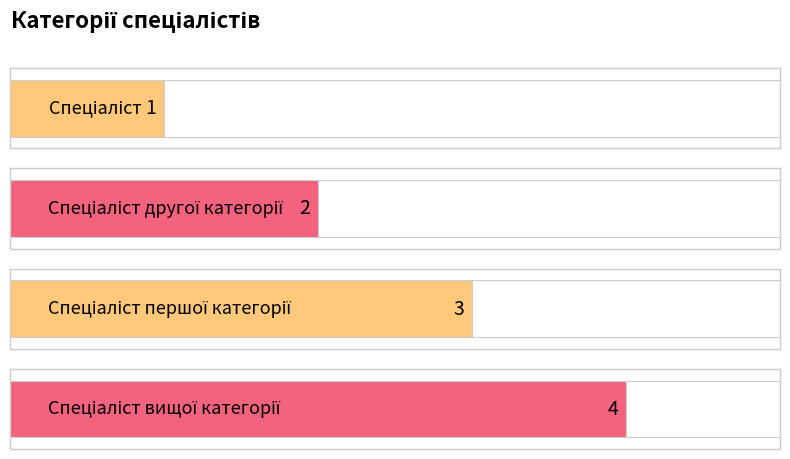

Reading left to right, what are all the values shown in this chart?

Спеціаліст=1	Спеціаліст другої категорії=2	Спеціаліст першої категорії=3	Спеціаліст вищої категорії=4